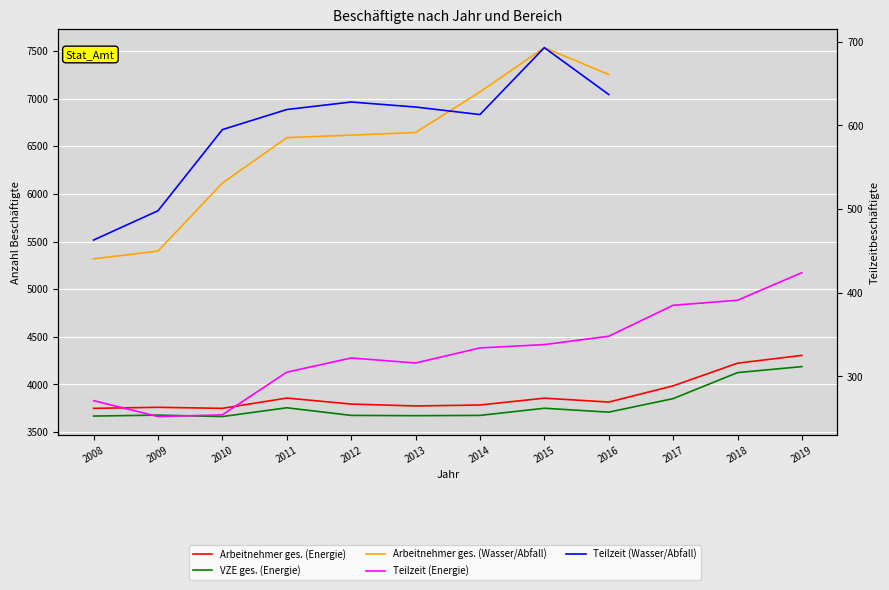

Is the value of Arbeitnehmer insgesamt (Energieversorgung) at 2011 greater than the value of VZE insgesamt (Energieversorgung) at 2018?

No